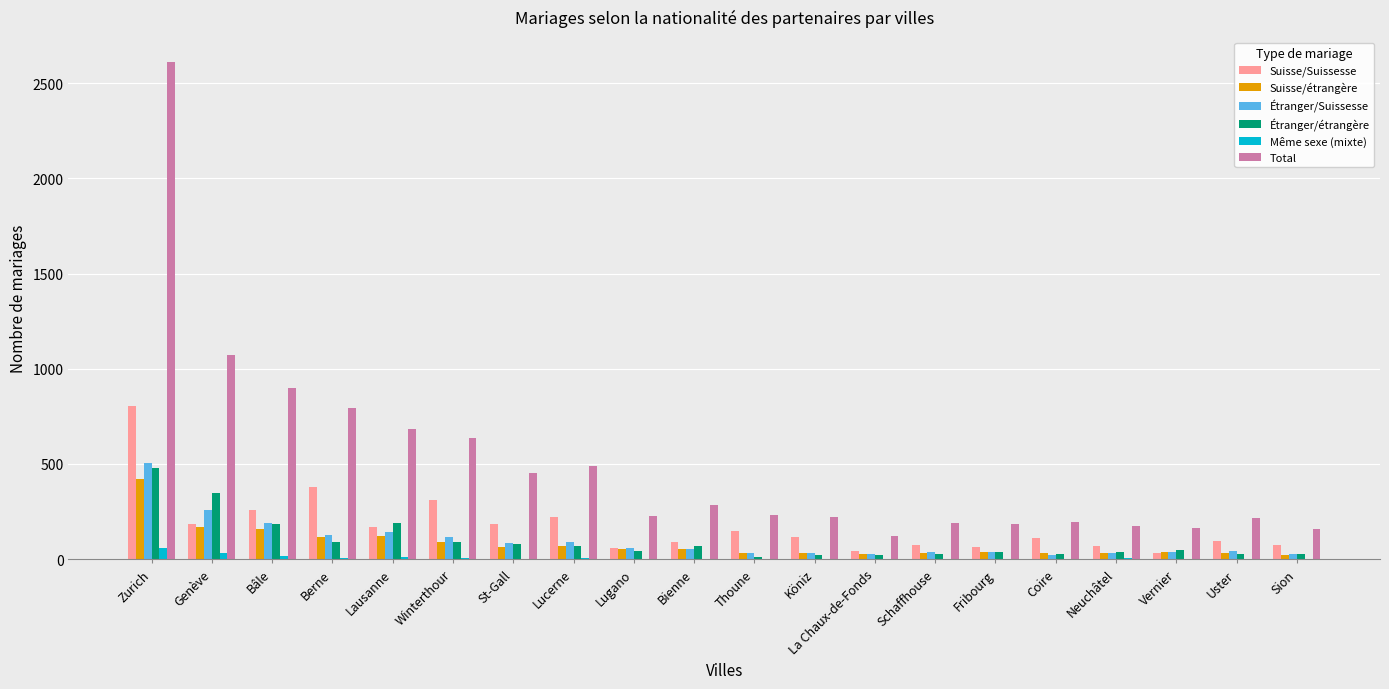

What is the maximum value shown in the chart?

2612